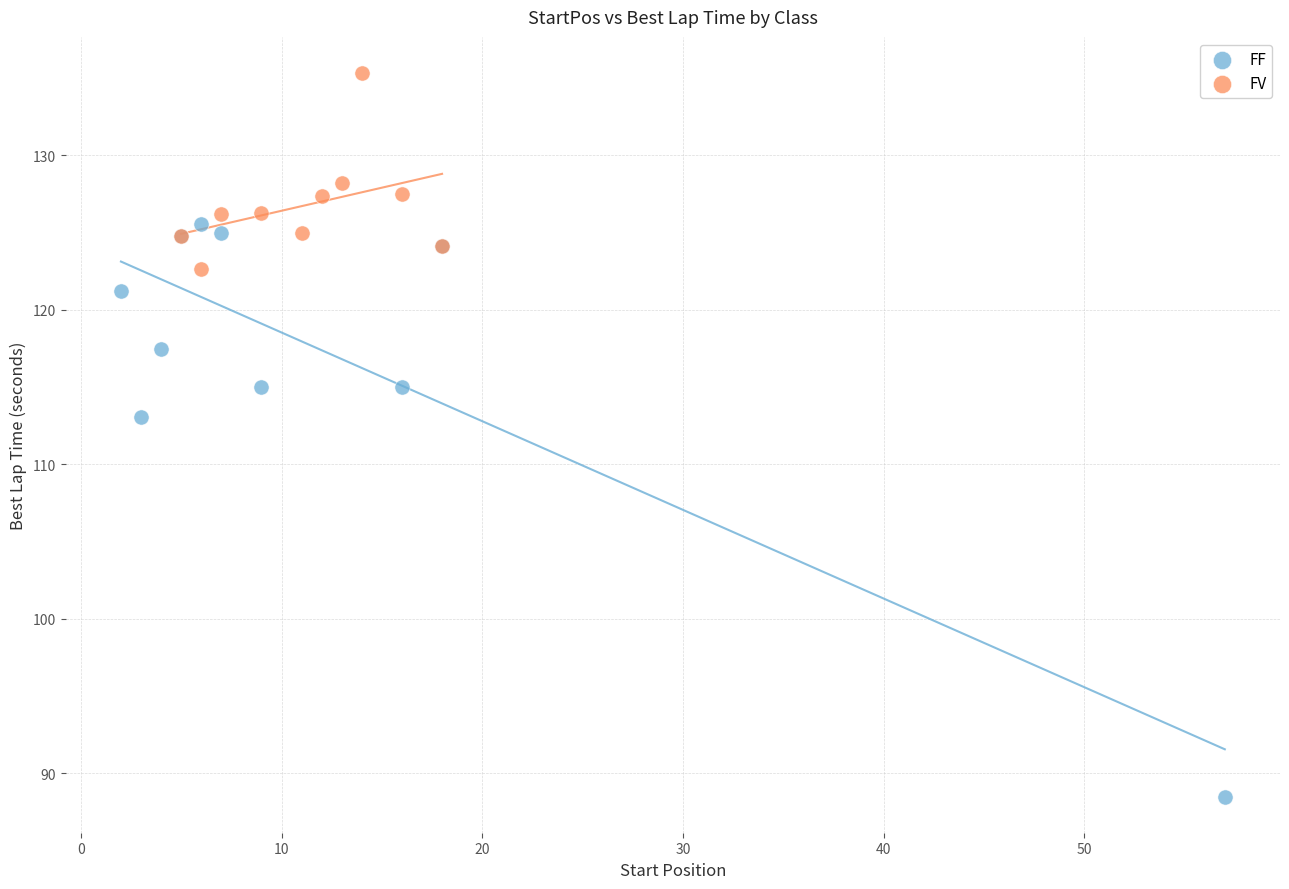

What are all the series names shown in the legend?

FF, FV